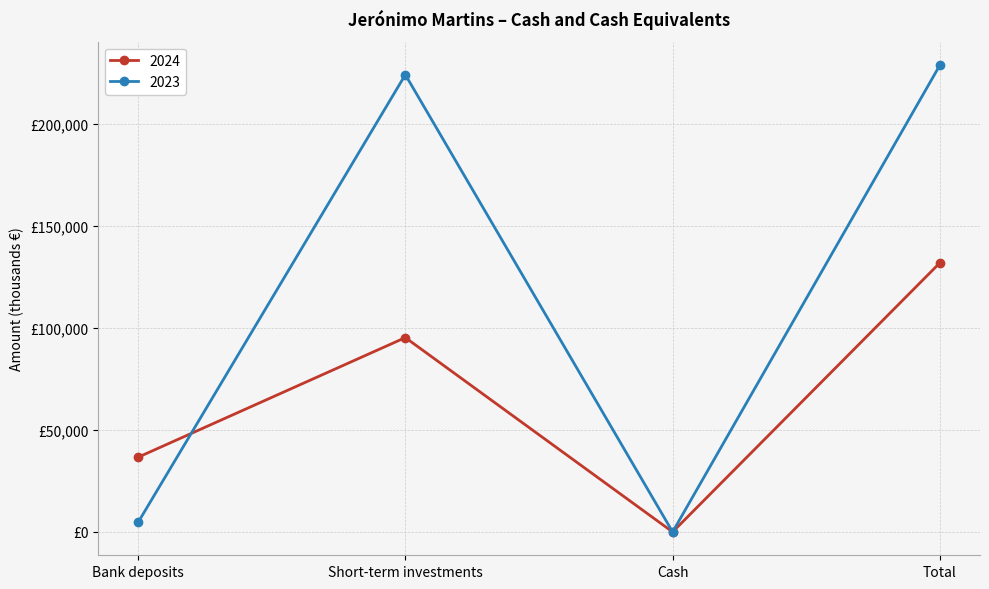

What are all the series names shown in the legend?

2024, 2023